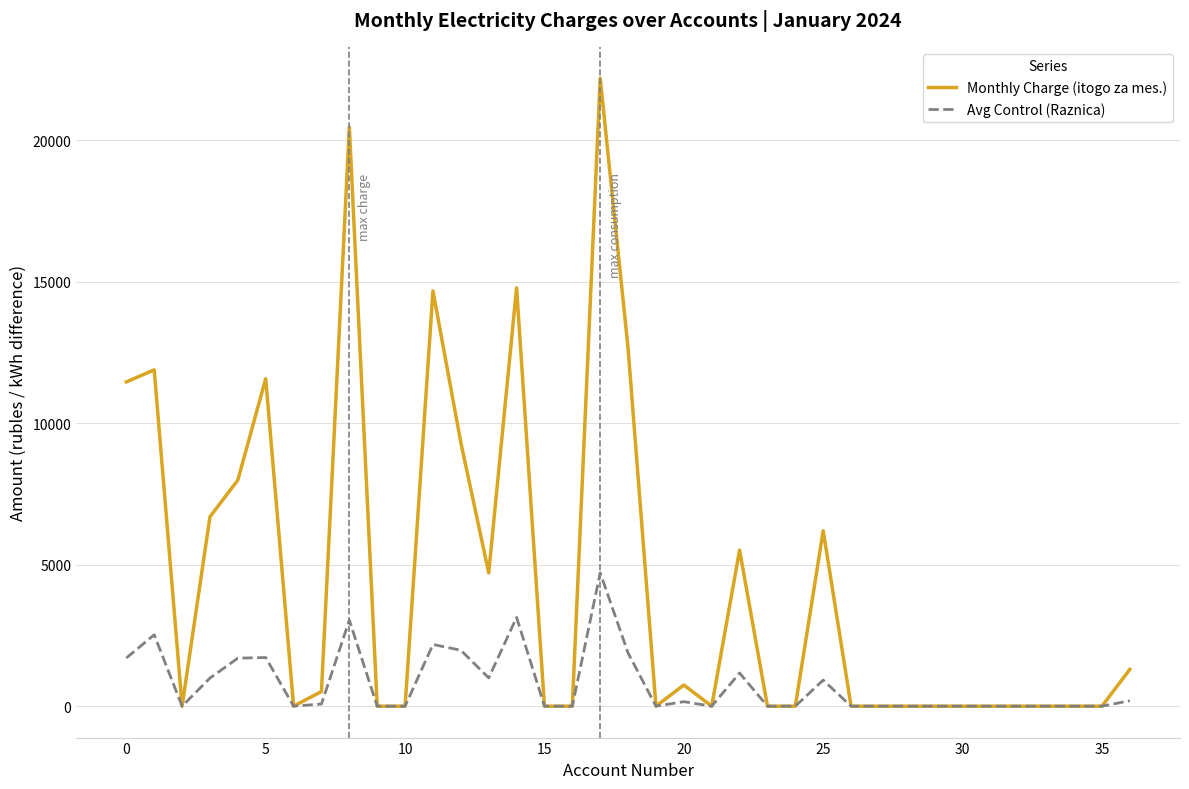

Which series has the largest total across all categories?

Monthly Charge (itogo za mes.)